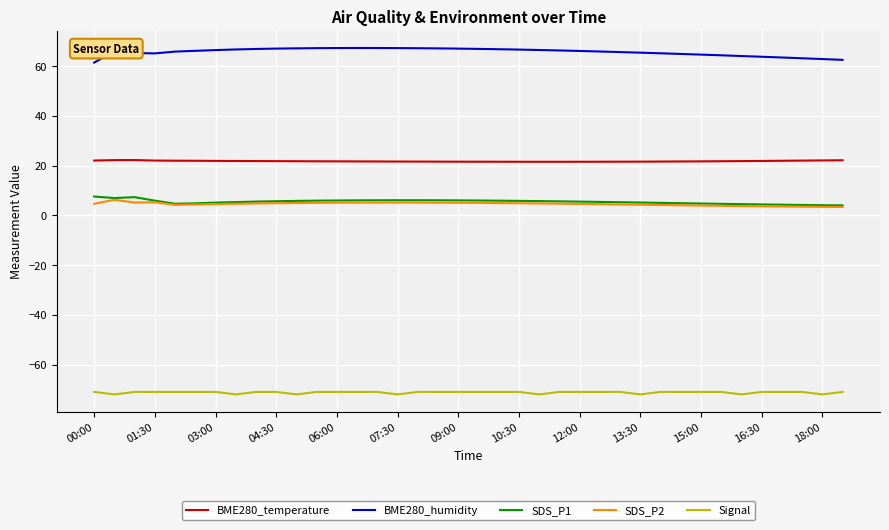

Which series has the largest total across all categories?

BME280_humidity